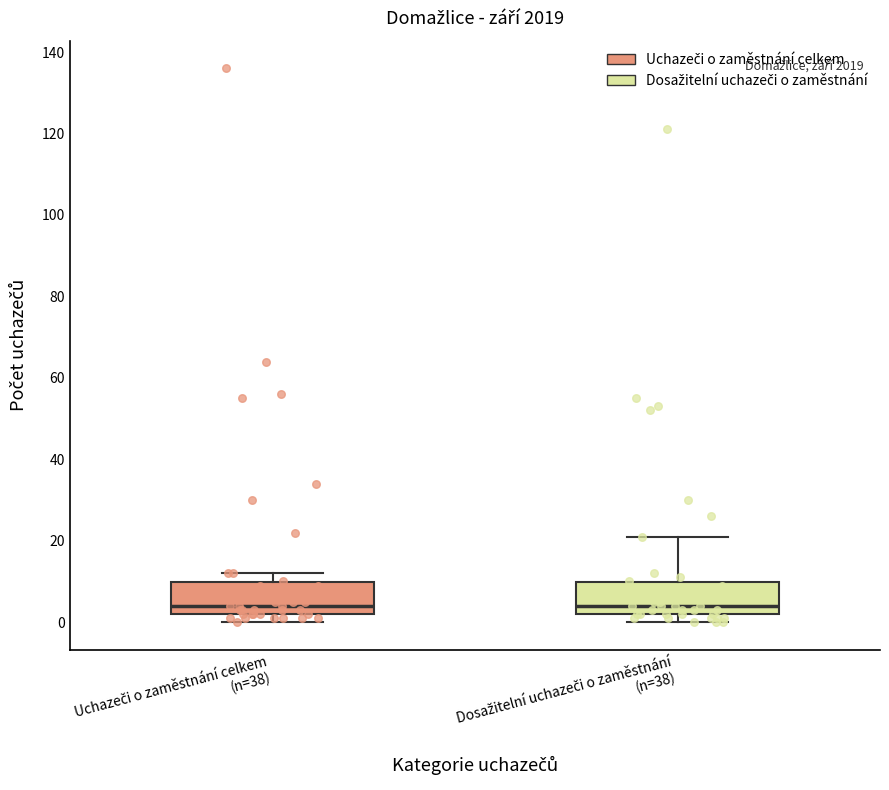

Where does the median line of the box for Dosažitelní uchazeči o zaměstnání (n=38) sit on the y-axis? The values are not printed on the chart, so give them approximately, as read against the axis.

4